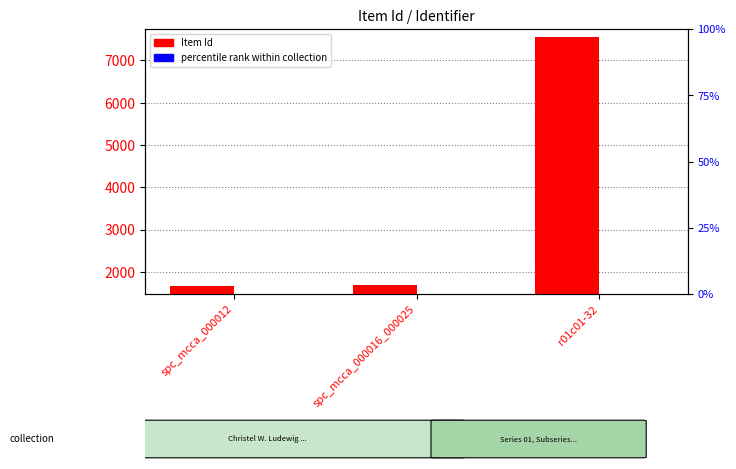

How many values in the percentile rank within collection series exceed 0?

2